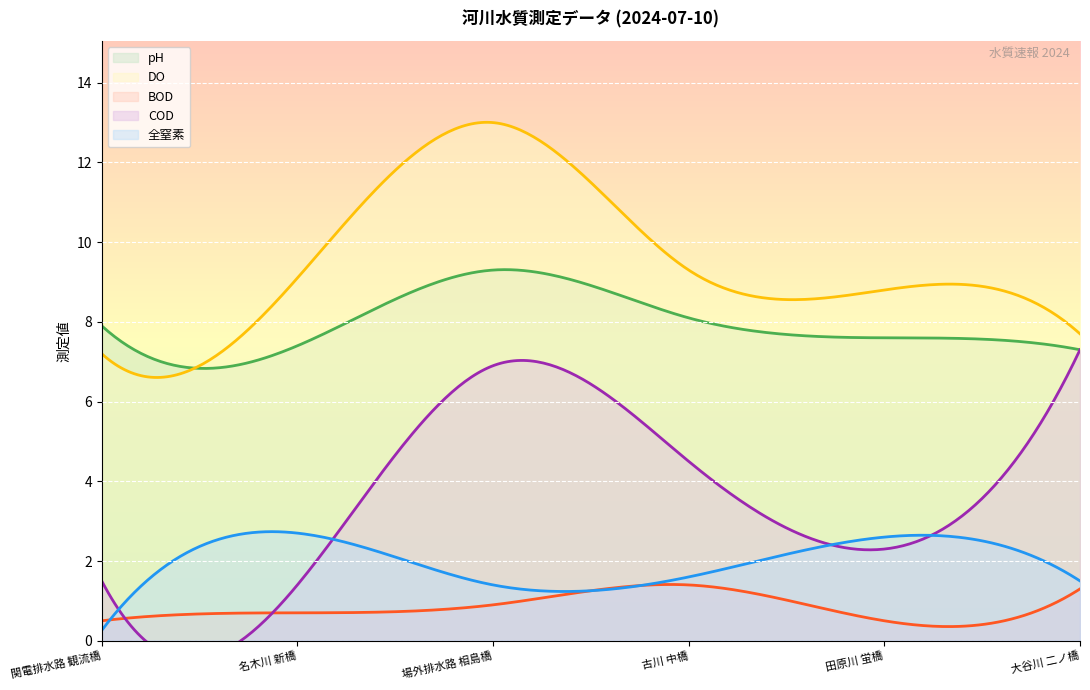

What are all the series names shown in the legend?

pH, DO, BOD, COD, 全窒素